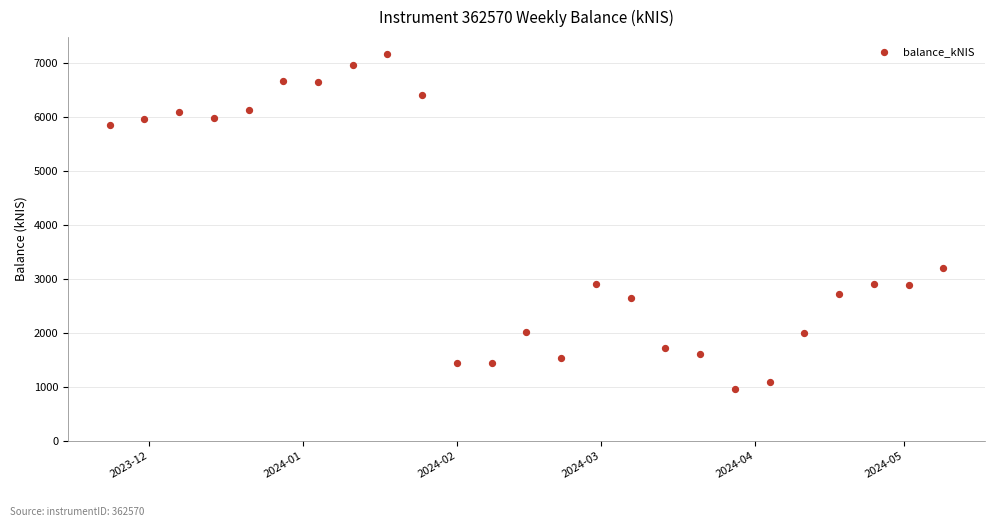

What Y value in the scatter plot is closest to 4072?

3197.9